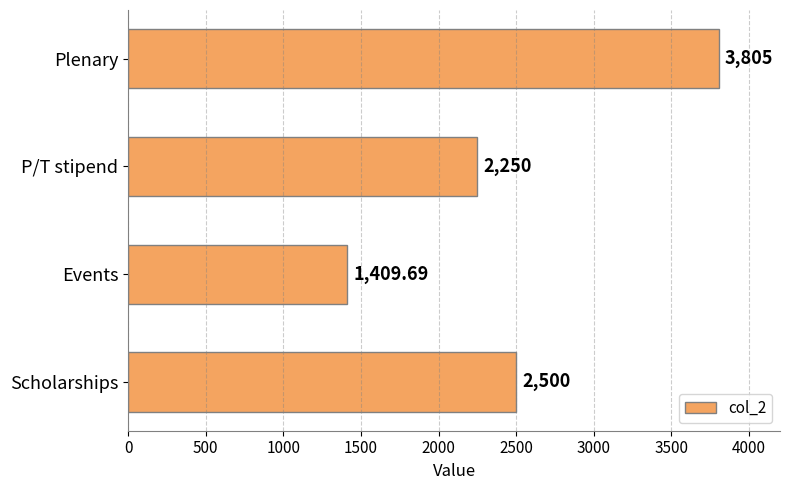

What is the average value?

2491.2